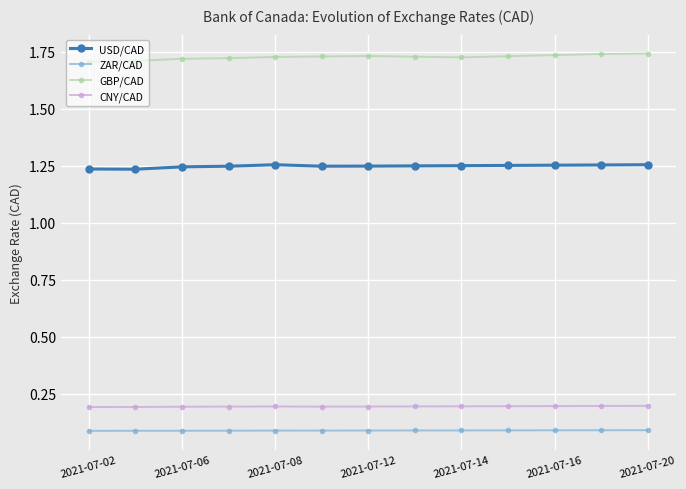

Which series has the largest total across all categories?

GBP/CAD